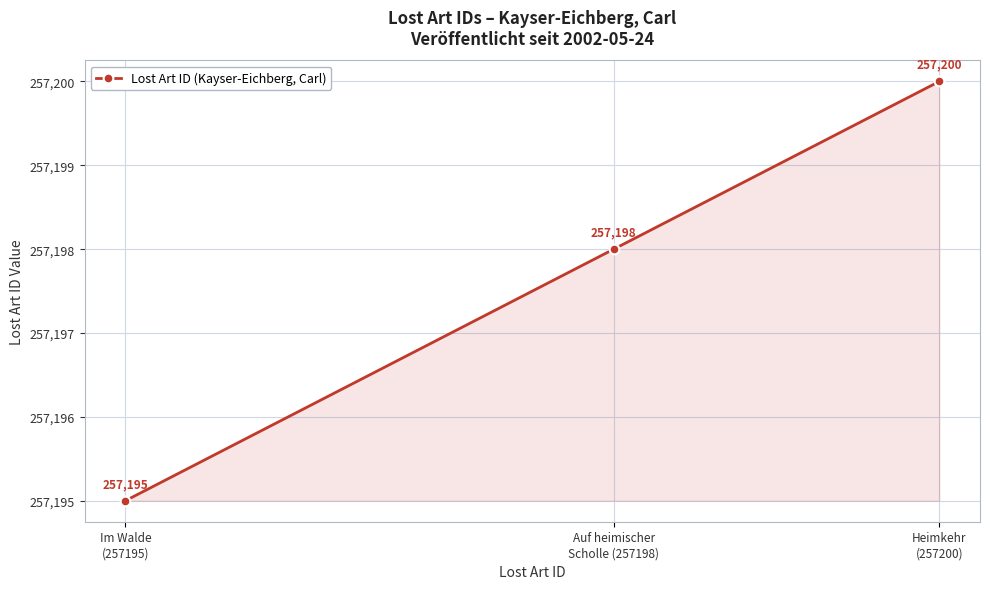

What is the sum of the values at Im Walde
(257195) and Heimkehr
(257200)?

514395